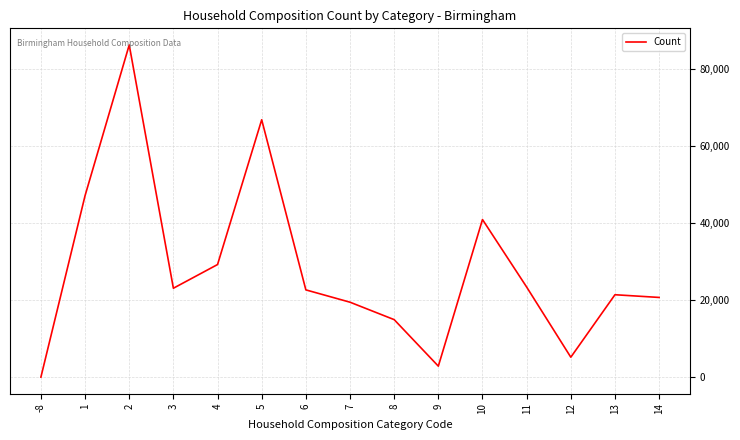

Count the number of data series in this chart.

1